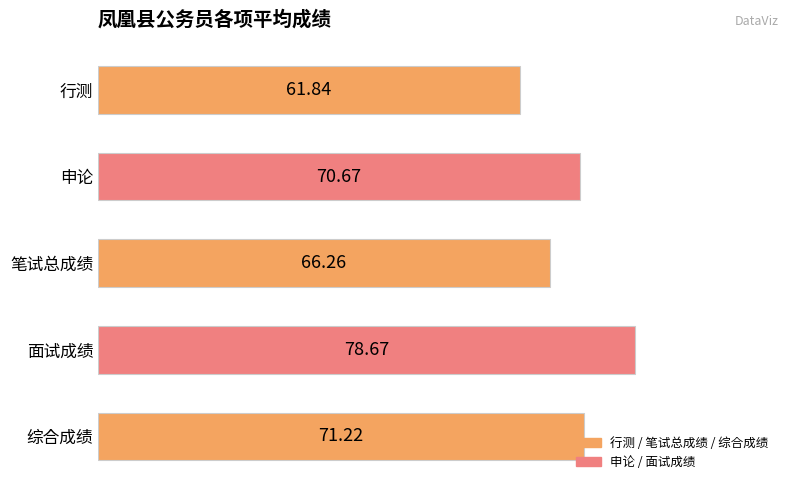

At which label is the value closest to 70?

申论